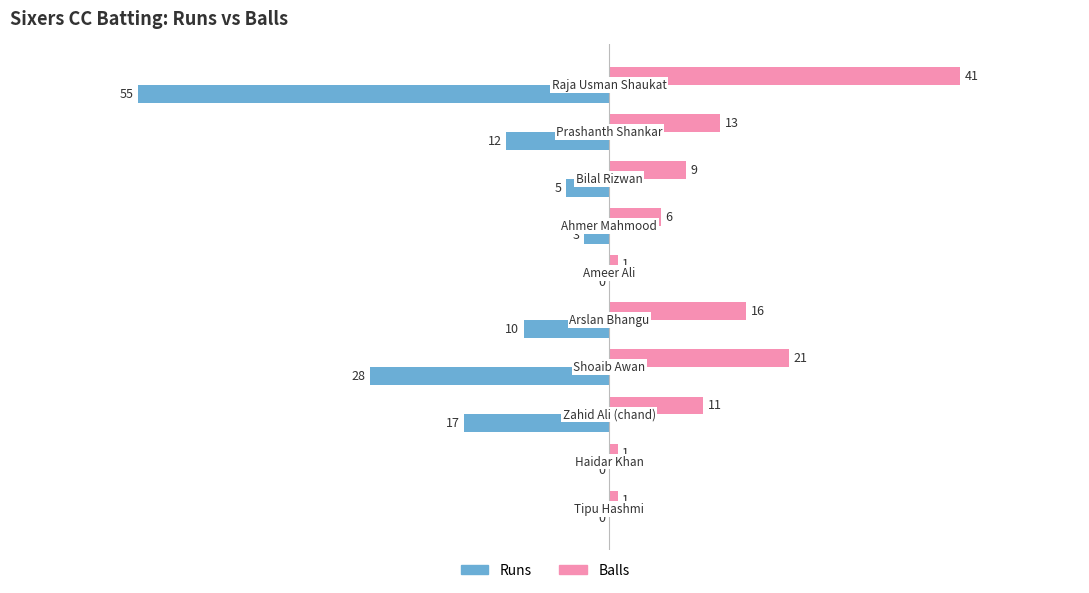

Which series has the largest total across all categories?

Balls